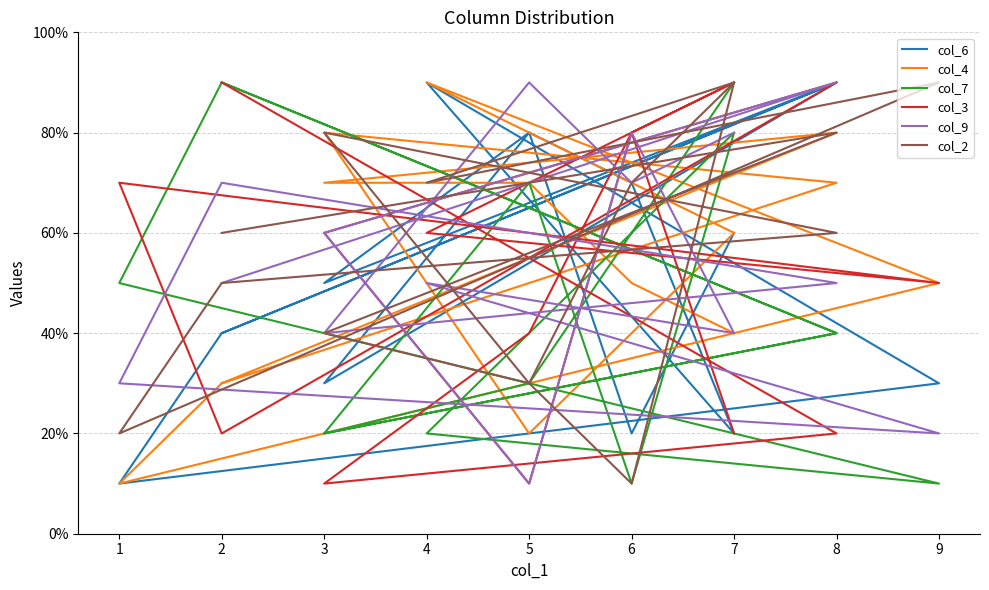

How many values in the col_4 series exceed 5?

7